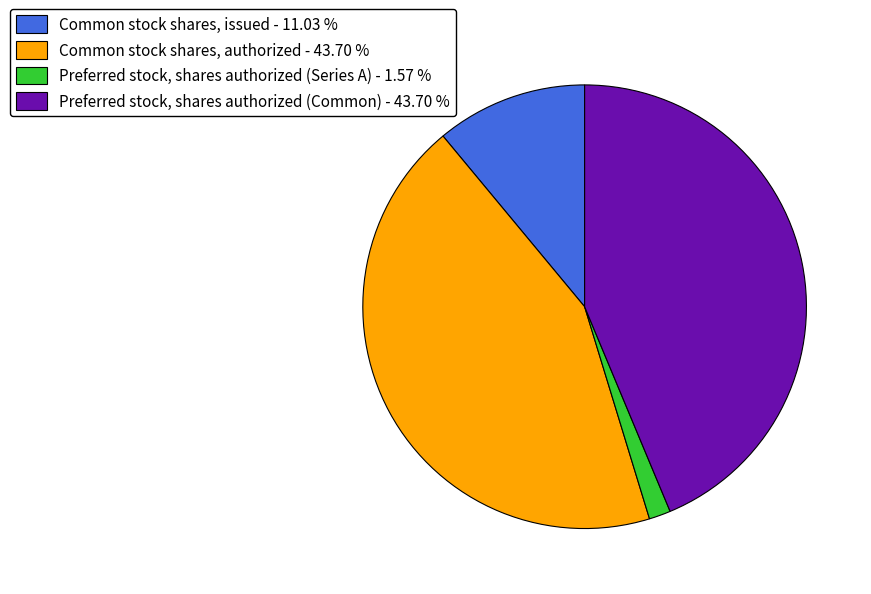

Is it true that Common stock shares, authorized is 35% of the pie?

False